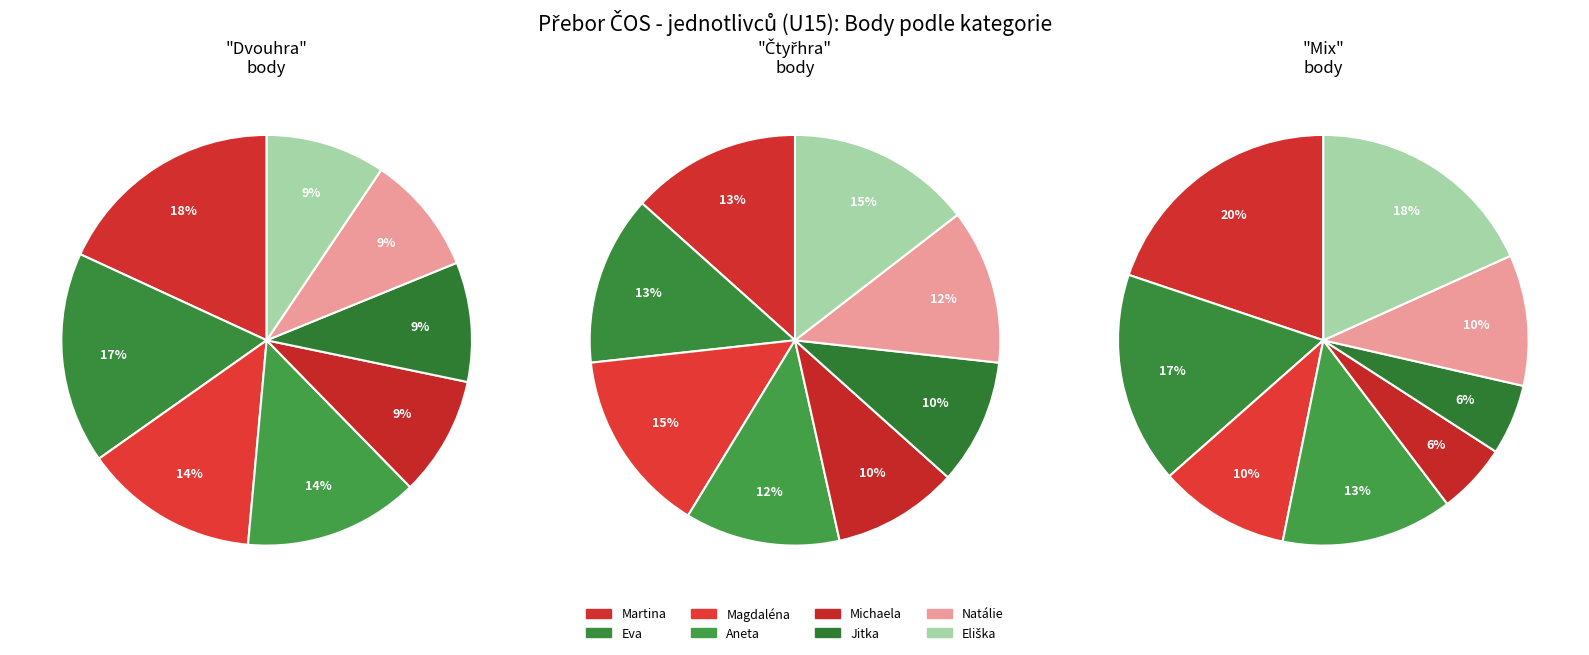

Which has a higher value, Smělá Michaela or Šmídová Martina?

Šmídová Martina